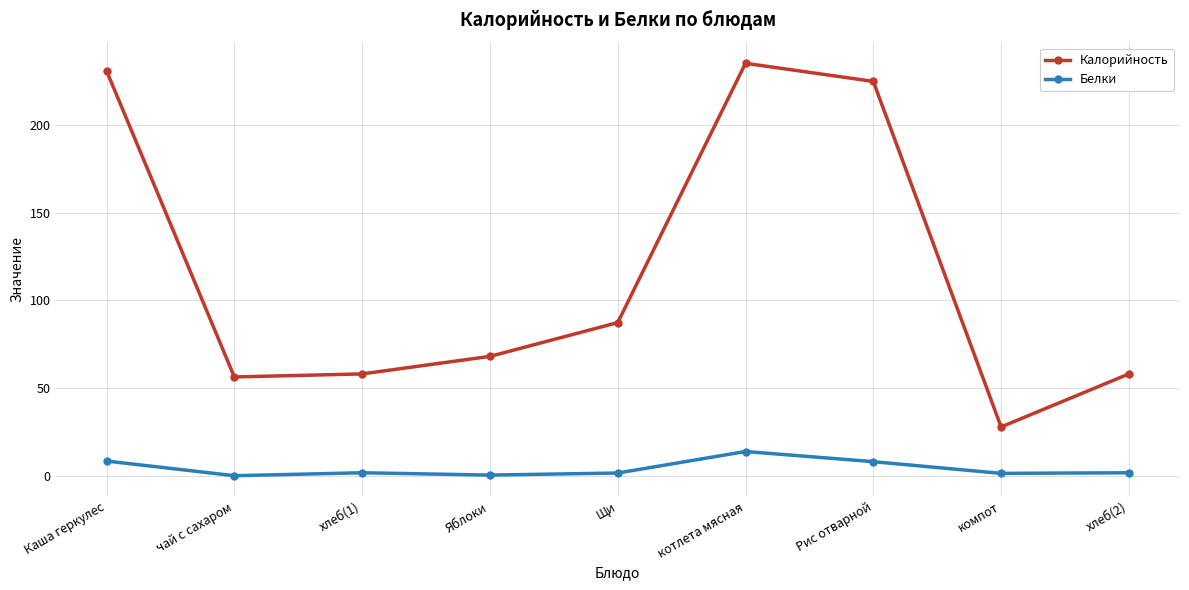

List the series in order of their overall mean, highest first.

Калорийность, Белки